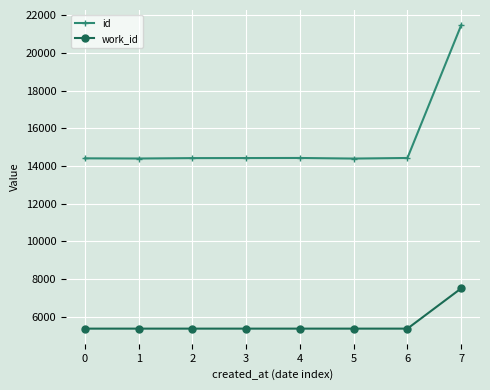

Rank the series by their maximum value, from highest to lowest.

id, work_id